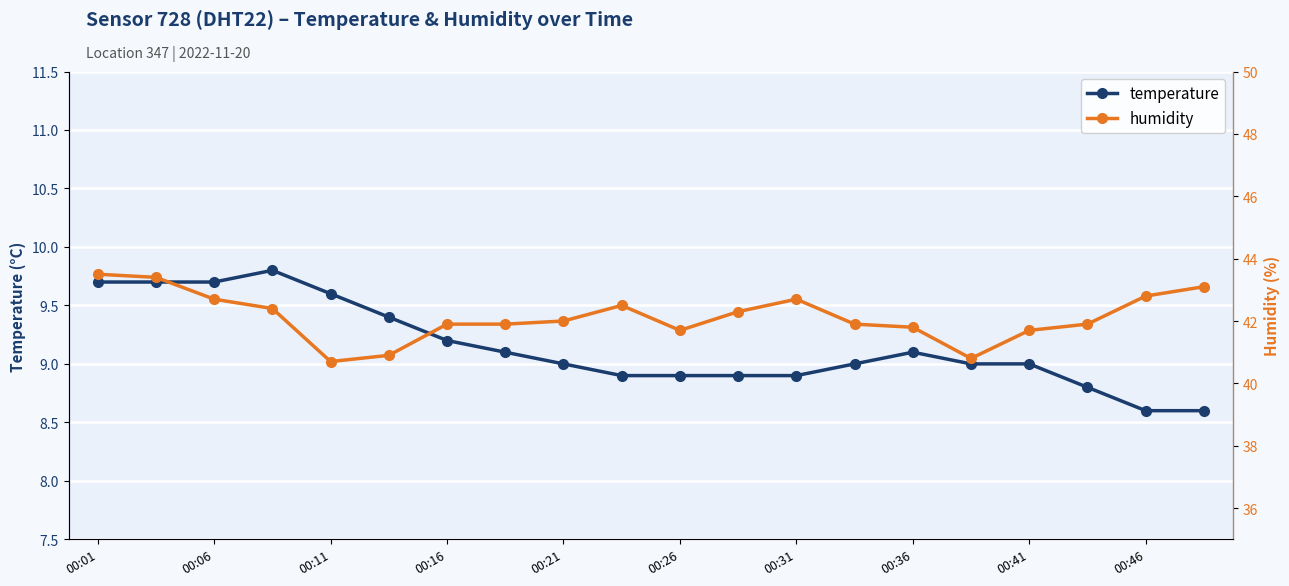

What is the minimum value for temperature?

8.6